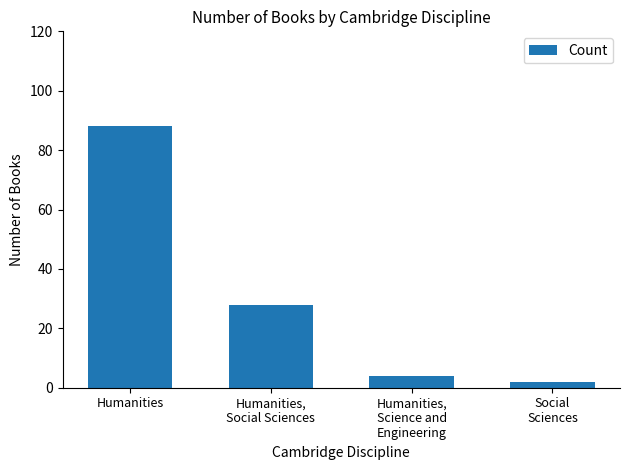

Count the number of data series in this chart.

1